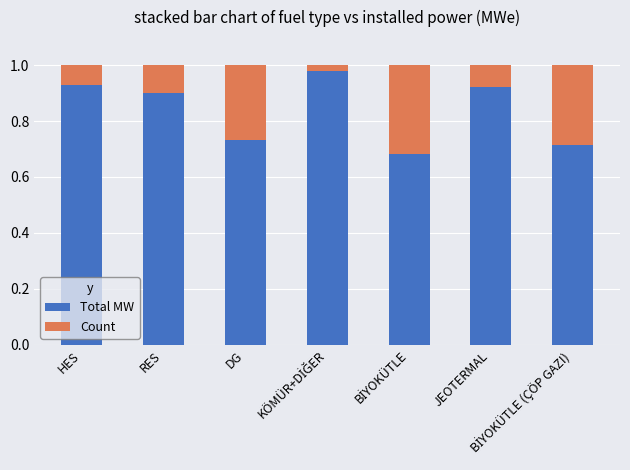

What is the sum of all Total MW values?

5.9